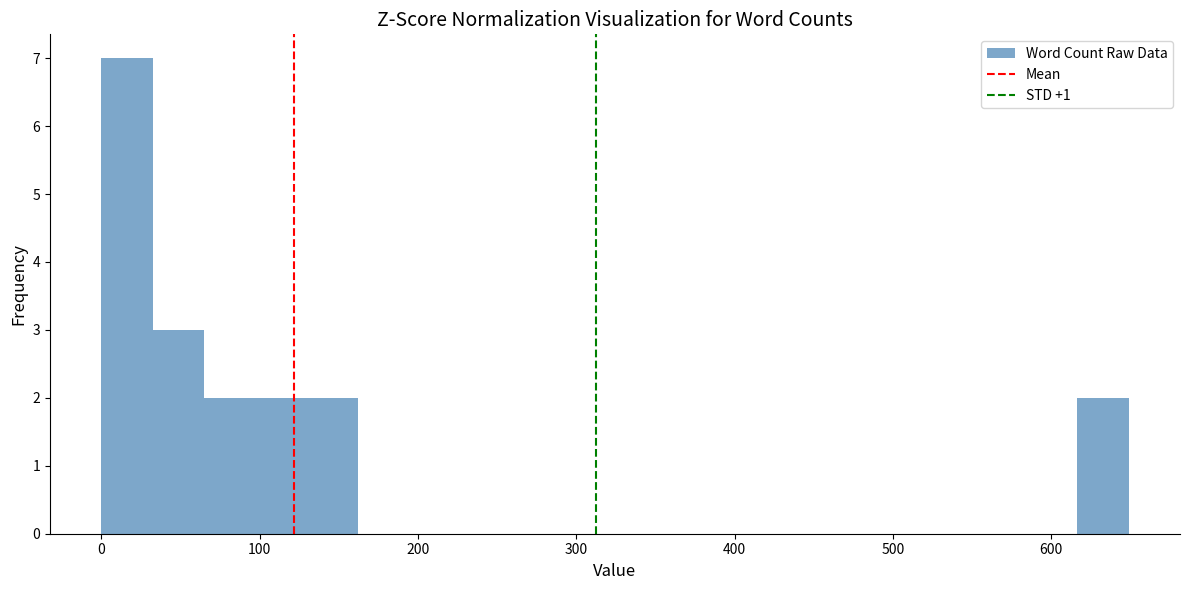

Read against the x-axis, roughly where is the centre of the tallest bar?

20